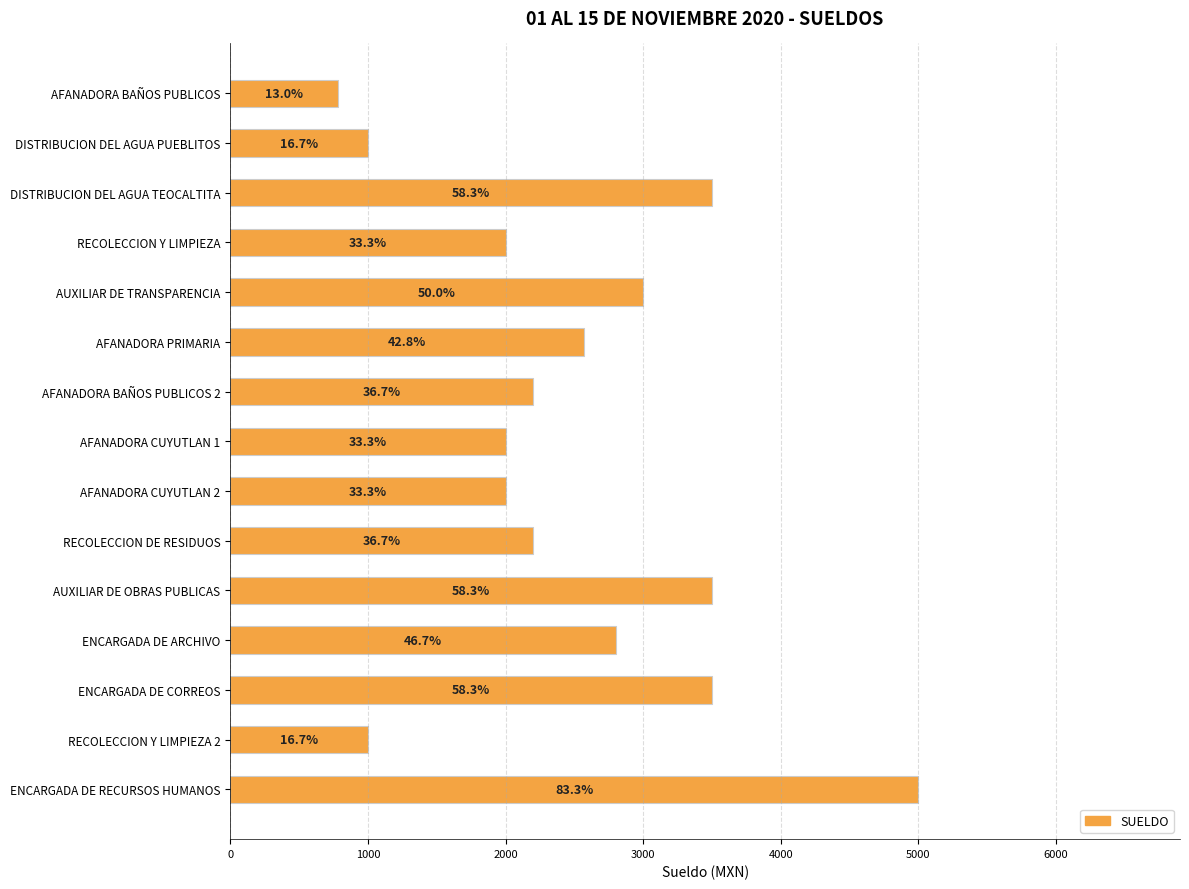

Are the bars horizontal?

Yes